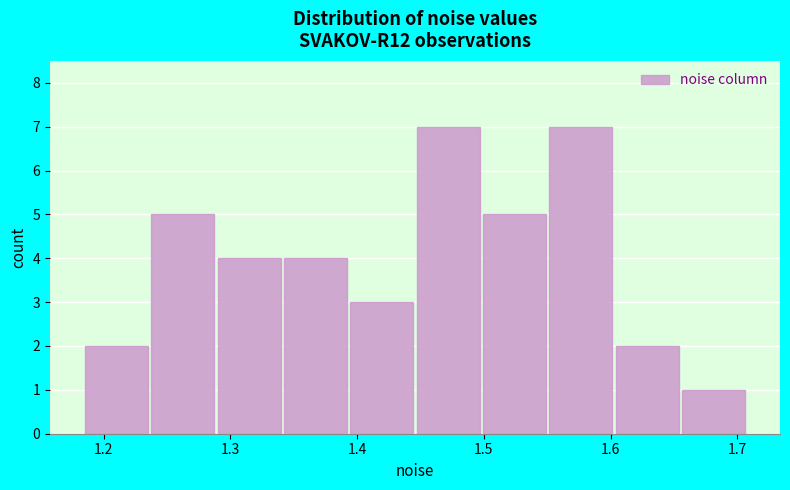

Reading left to right, transcribe this chart: for each bar, give the range it covers on the x-axis and its height. Neither the bar edges nor the heights are printed on the chart, so give them approximately, as read against the axes.

1.18 to 1.24: 2
1.24 to 1.29: 5
1.29 to 1.34: 4
1.34 to 1.39: 4
1.39 to 1.45: 3
1.45 to 1.50: 7
1.50 to 1.55: 5
1.55 to 1.60: 7
1.60 to 1.66: 2
1.66 to 1.71: 1